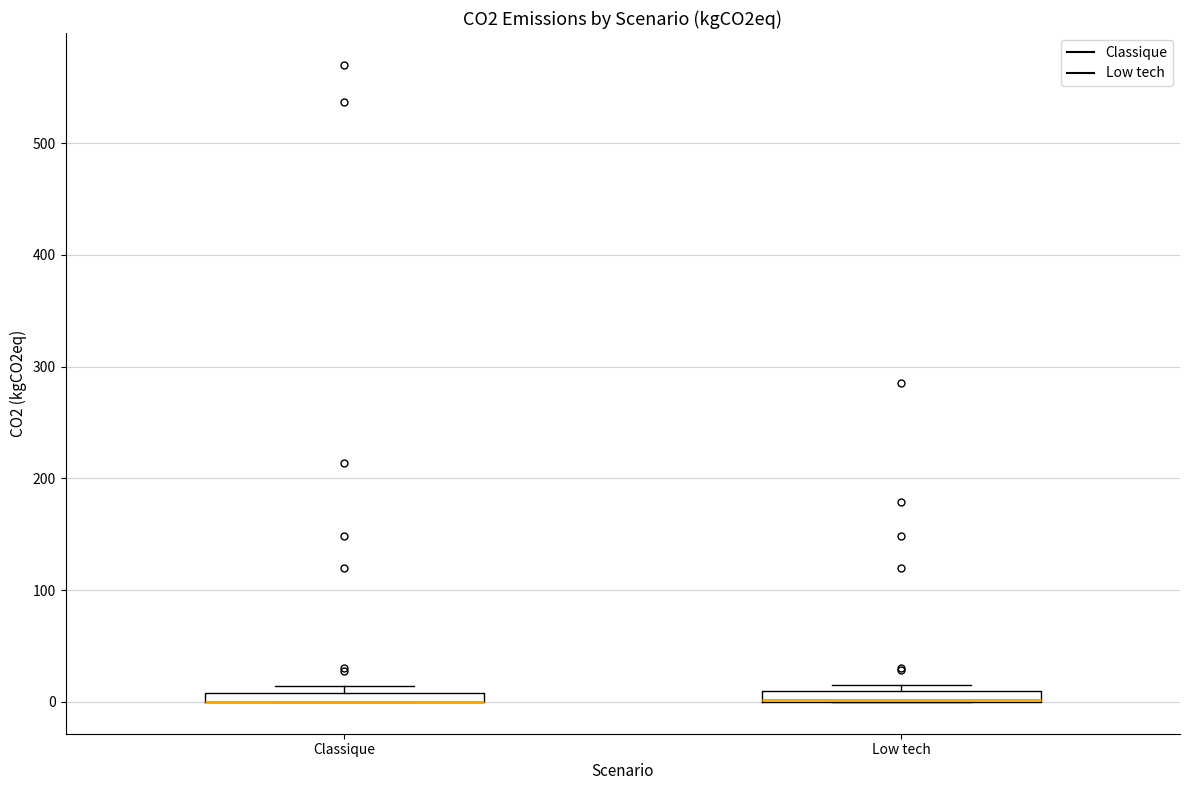

Where is the lower edge of the box for Low tech on the y-axis? The values are not printed on the chart, so give them approximately, as read against the axis.

0